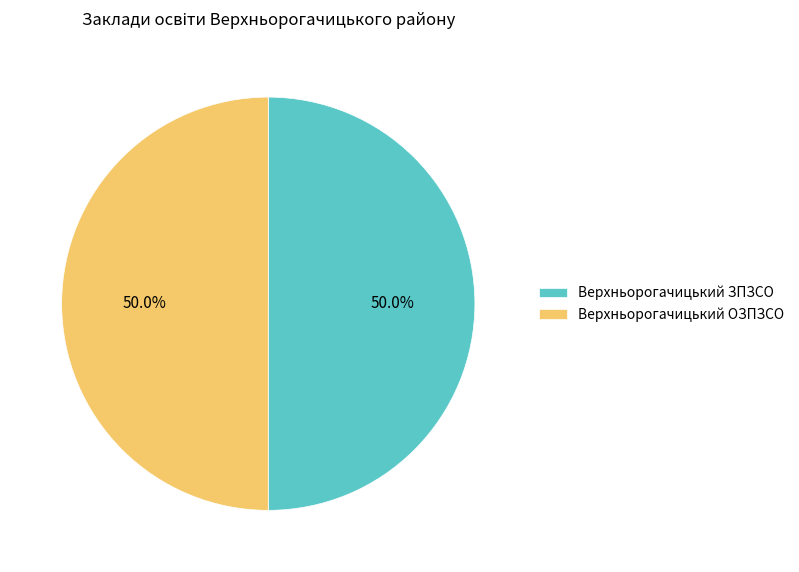

What is the ratio of the value at Верхньорогачицький ЗПЗСО to the value at Верхньорогачицький ОЗПЗСО?

1.0